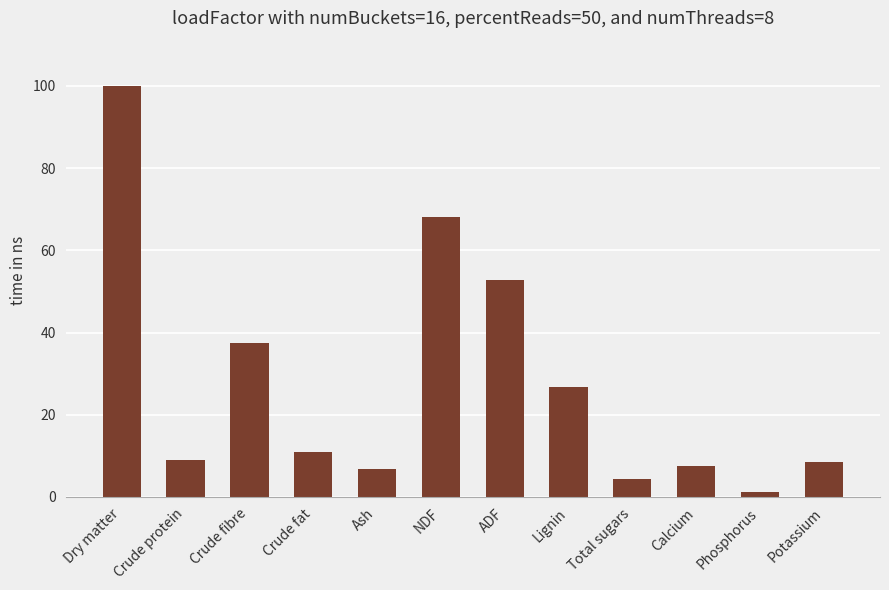

What is the difference between the values at Crude protein and Dry matter?

91.1